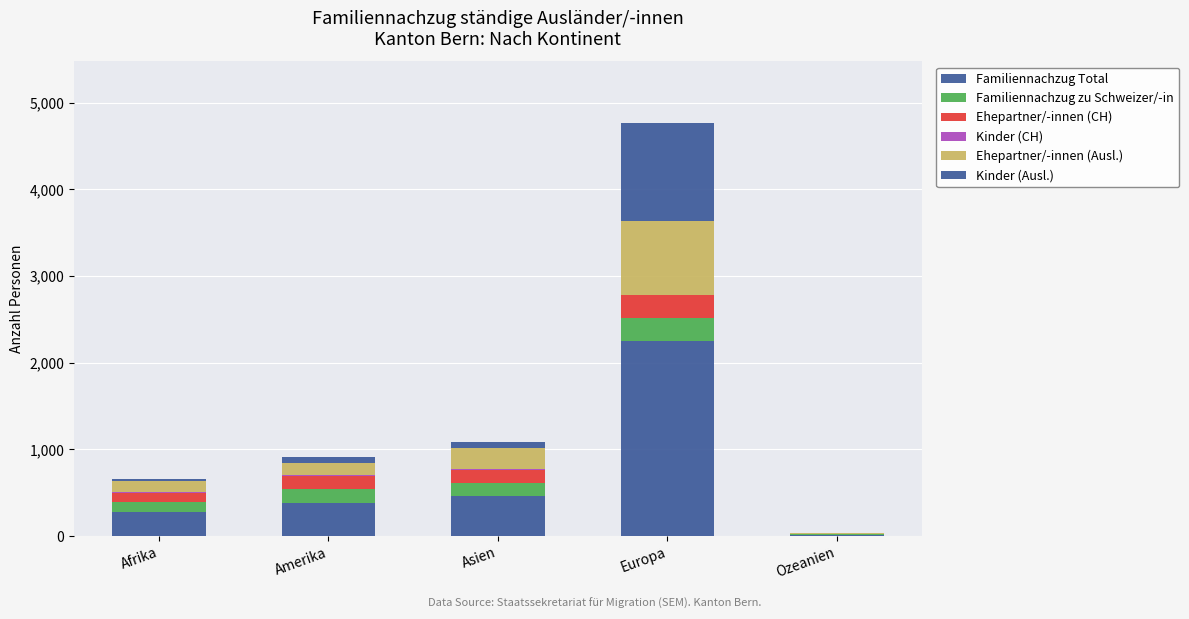

Is it true that Kinder (CH) equals 7 at Afrika?

True